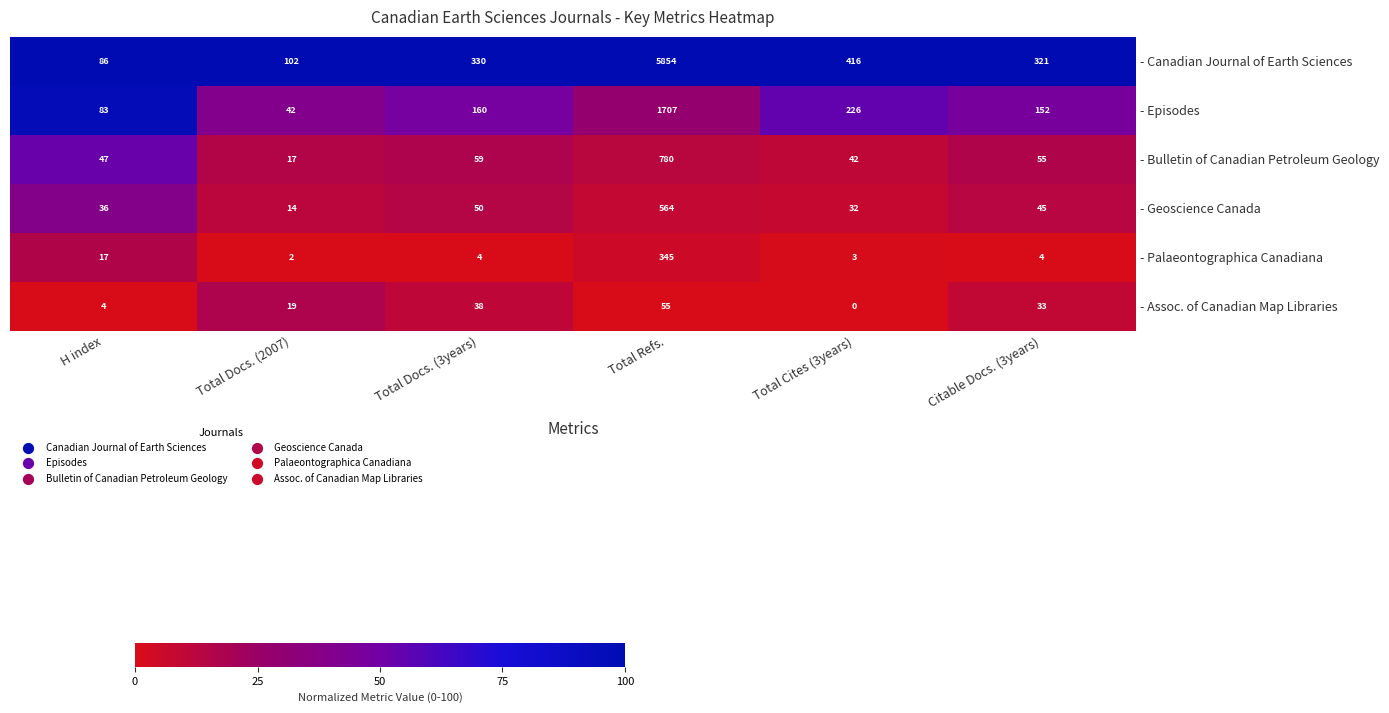

How many categories are shown in the chart?

6